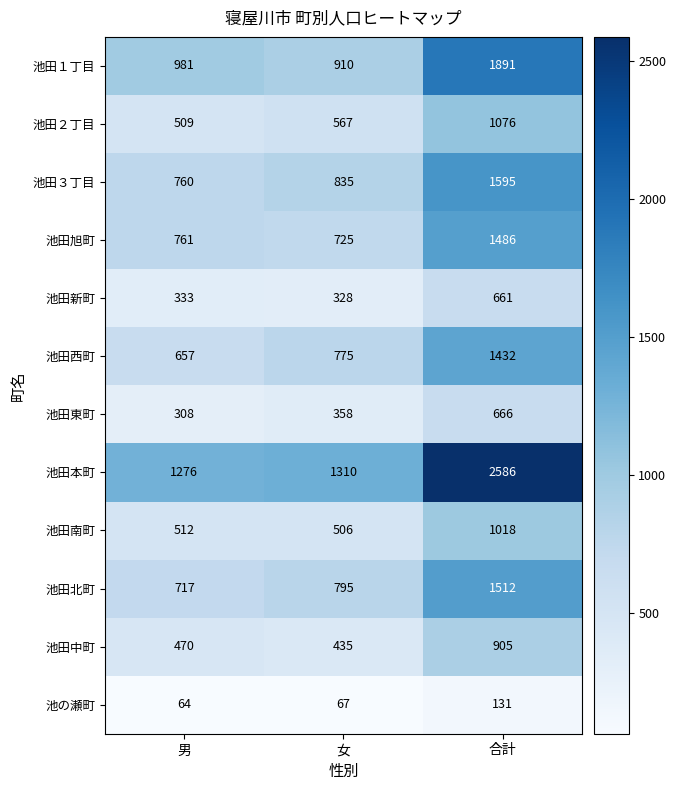

At which label is 池田新町 closest to 494?

男